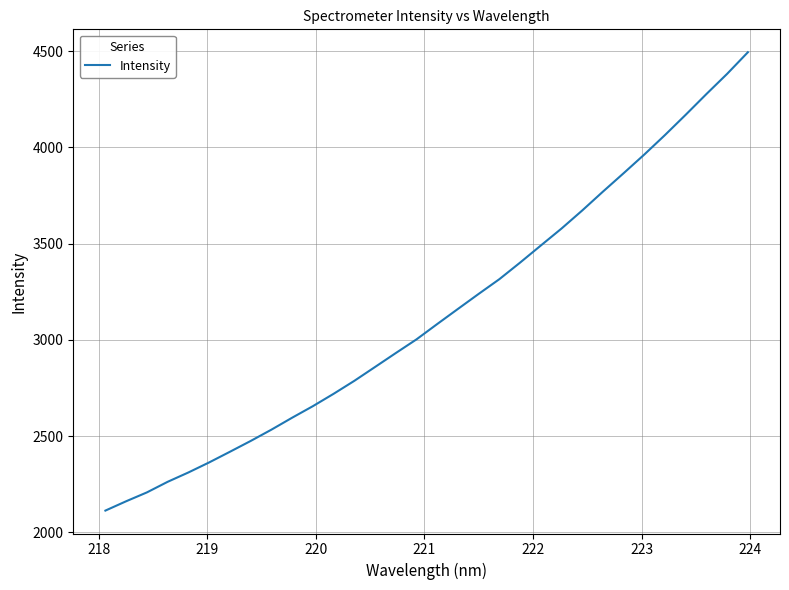

What is the smallest value displayed?

2113.0